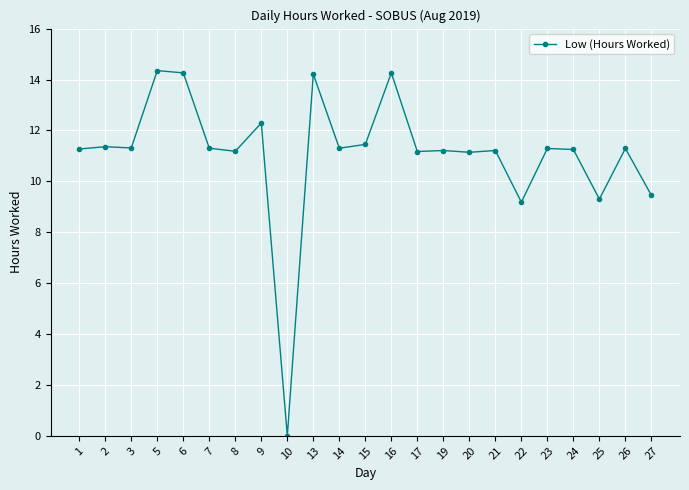

What is the sum of the values at 17 and 27?

20.6